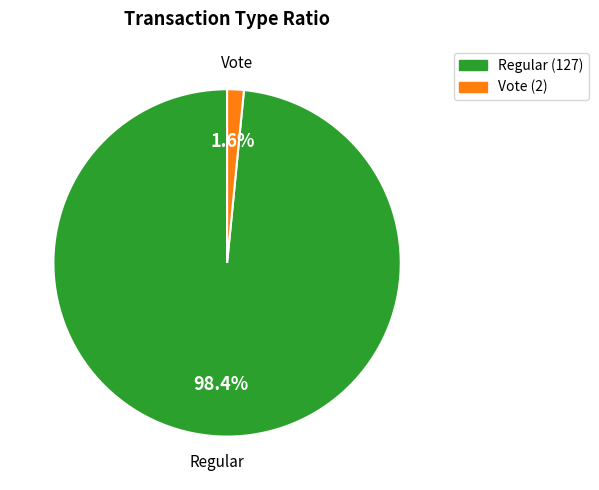

Which category has the biggest portion of the pie?

Regular (127)